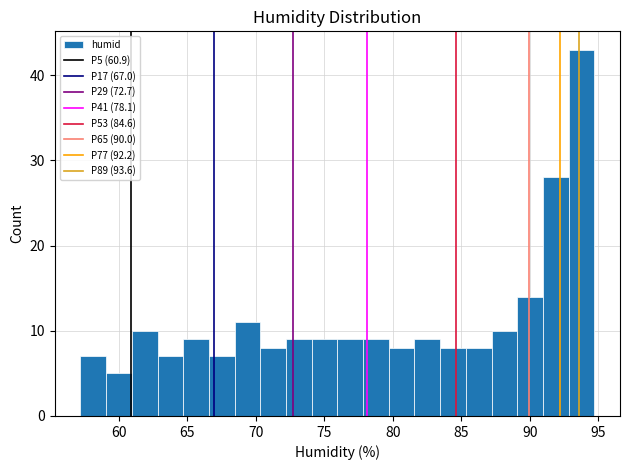

Read against the x-axis, roughly where is the centre of the tallest bar?

94.0